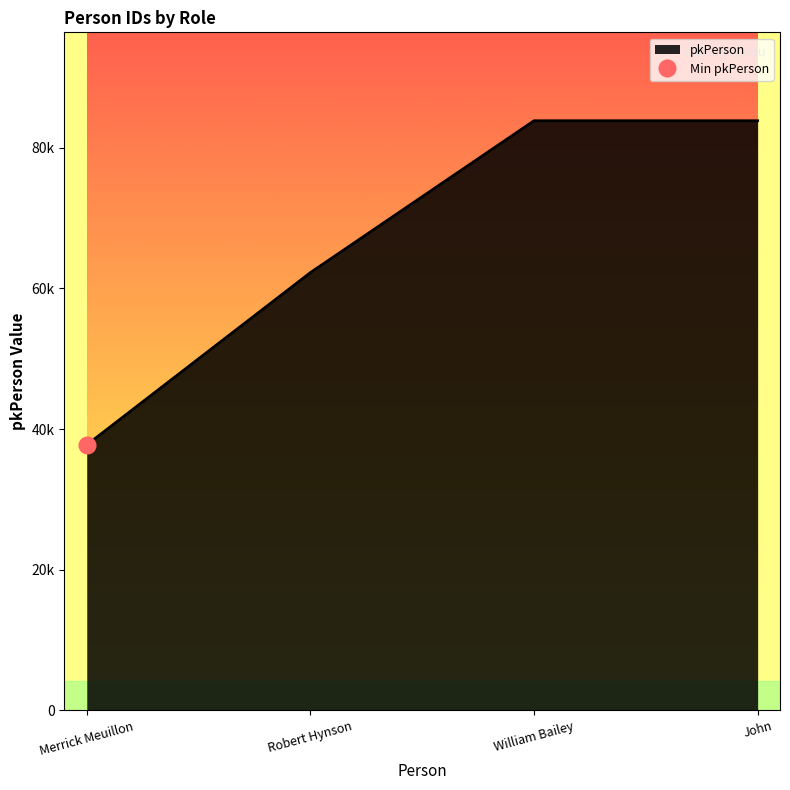

True or false: the data has more than 2 interior local peaks.

False